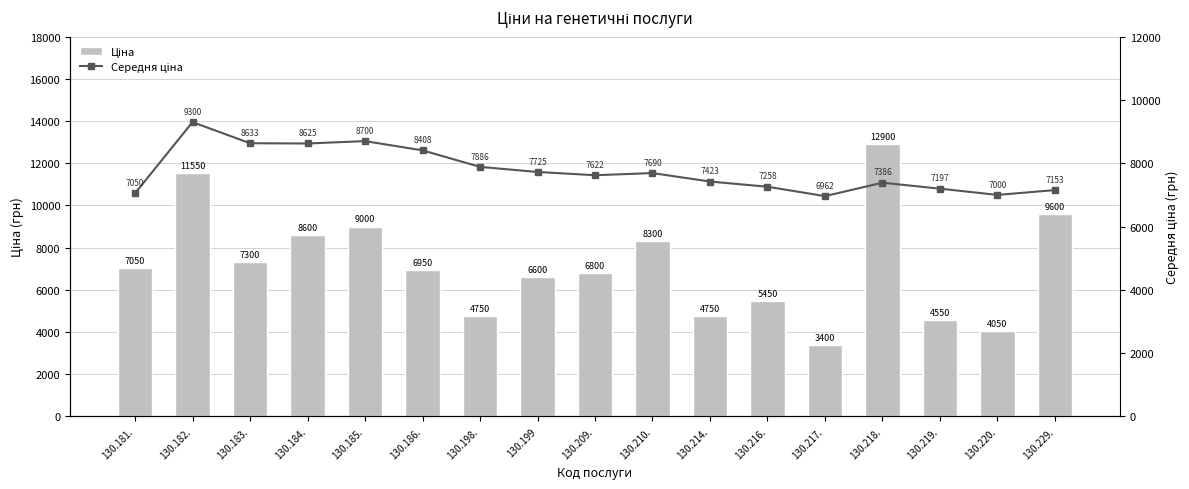

What is the label of the 7th bar from the right?

130.214.